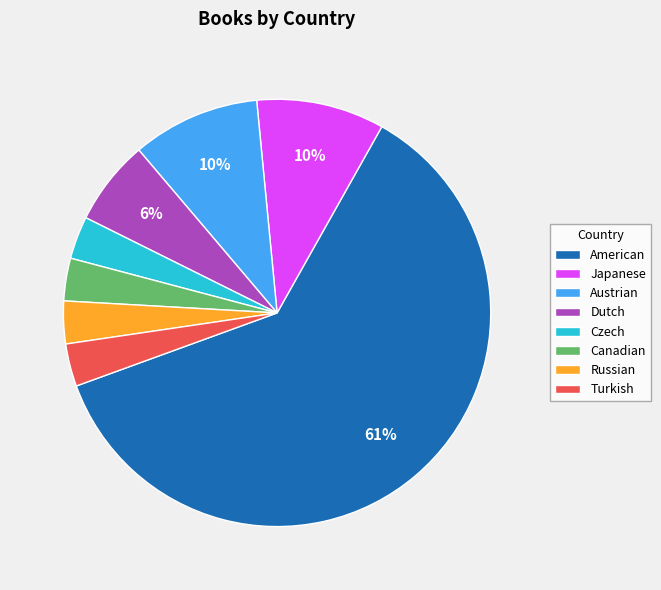

To the nearest percent, what portion does Turkish represent?

3%